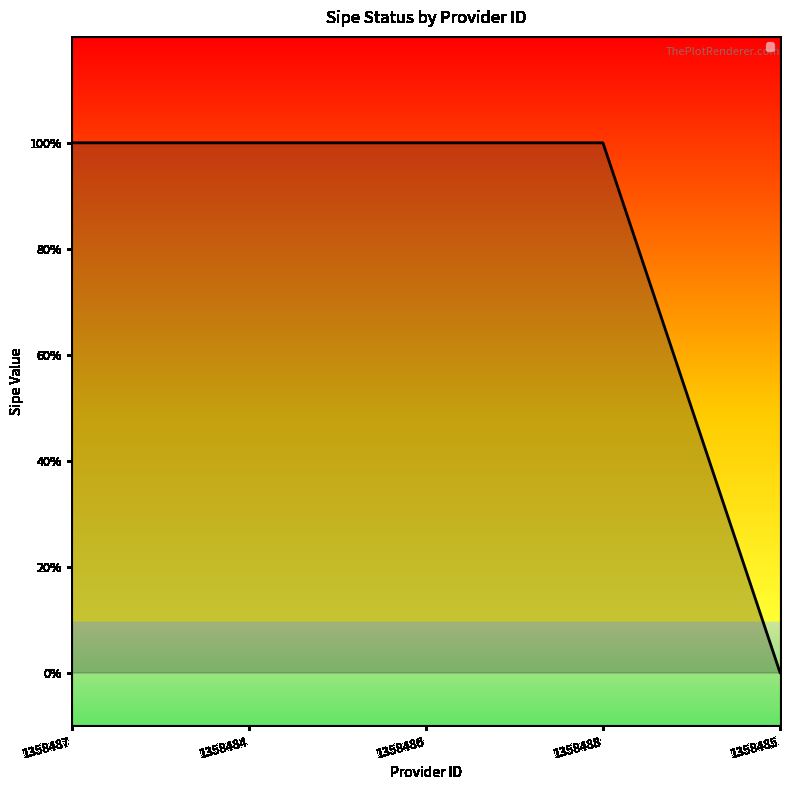

At which category does the chart reach its peak across all series?

1358487